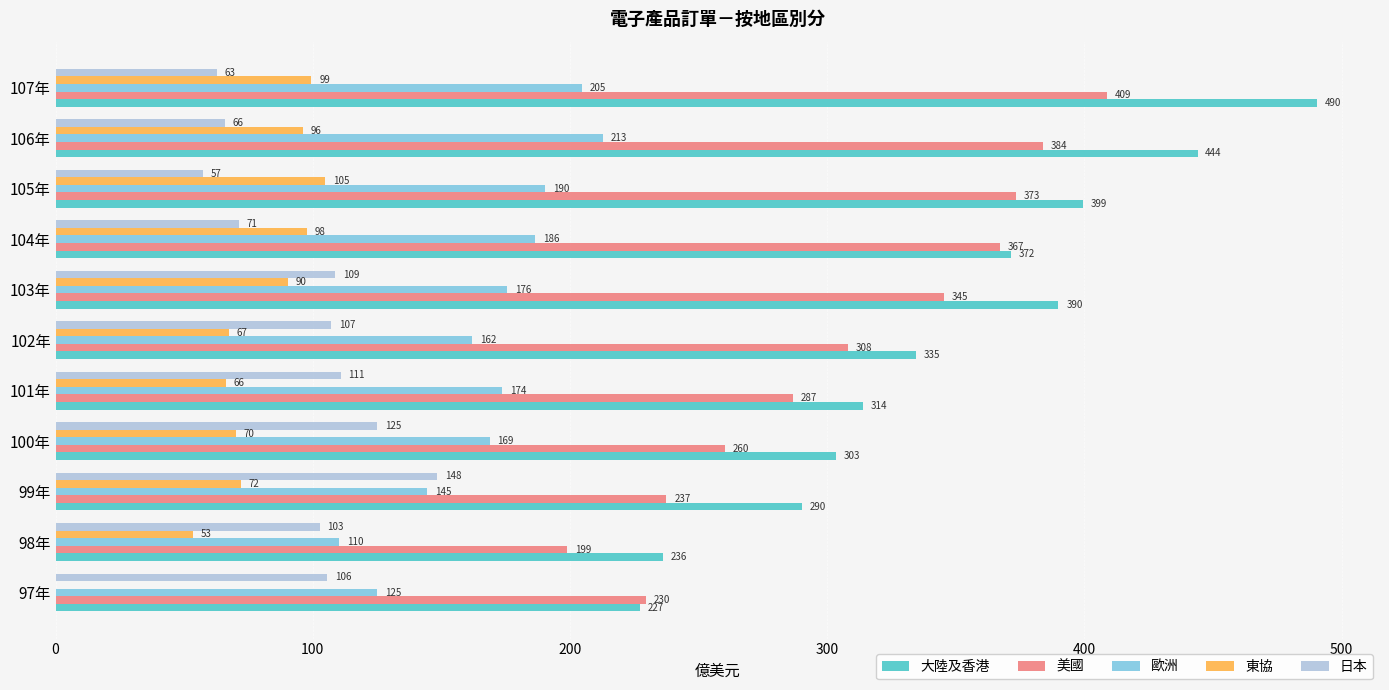

Which series has the largest total across all categories?

大陸及香港